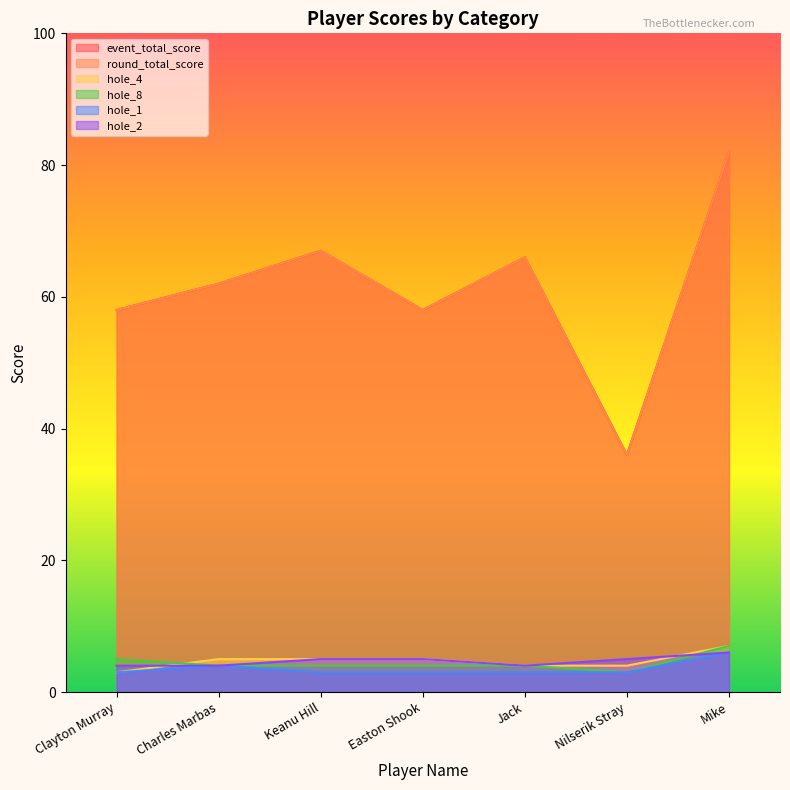

The hole_8 series shows 5 at Jack. True or false?

False